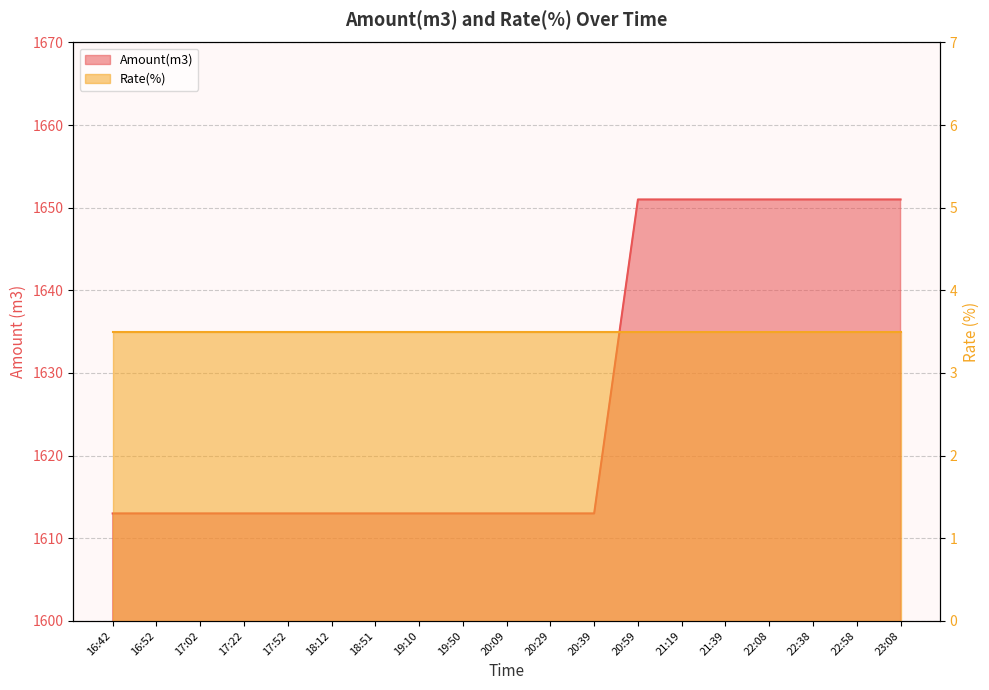

What is the label of the 17th point from the left?

22:38